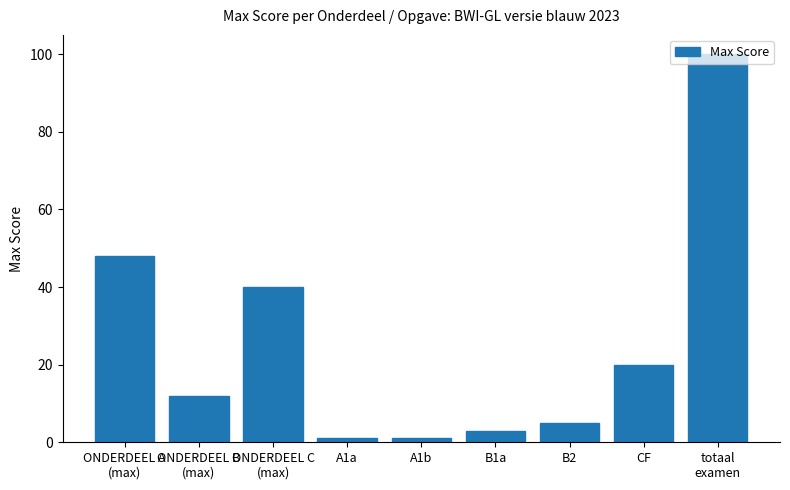

How many data points are less than 12?

4